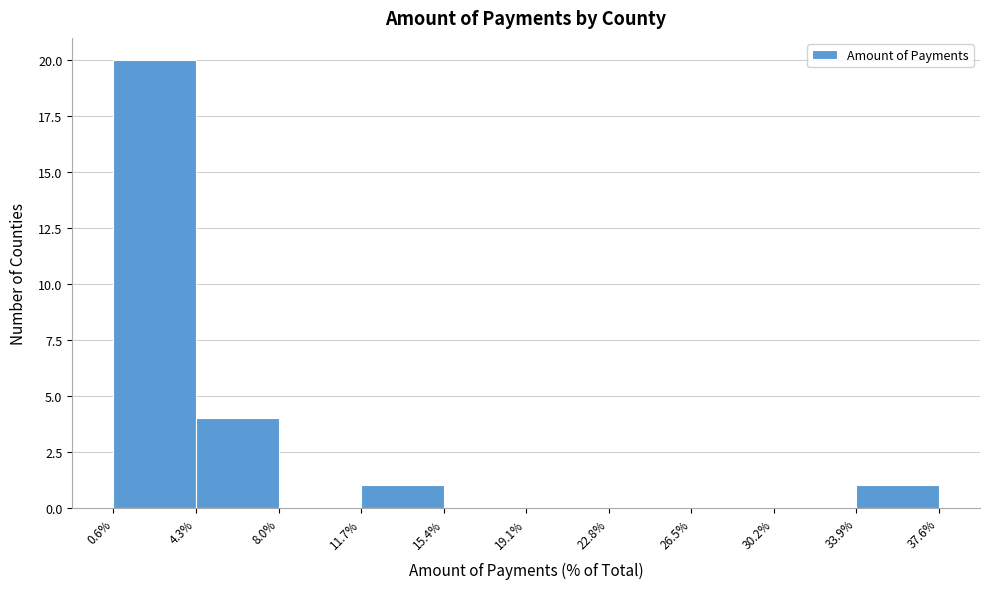

Reading left to right, transcribe this chart: for each bar, give the range it covers on the x-axis and its height. The values are not printed on the chart, so give them approximately, as read against the axis.

0.6% to 4.3%: 20
4.3% to 8.0%: 4
8.0% to 11.7%: 0
11.7% to 15.4%: 1
15.4% to 19.1%: 0
19.1% to 22.8%: 0
22.8% to 26.5%: 0
26.5% to 30.2%: 0
30.2% to 33.9%: 0
33.9% to 37.6%: 1